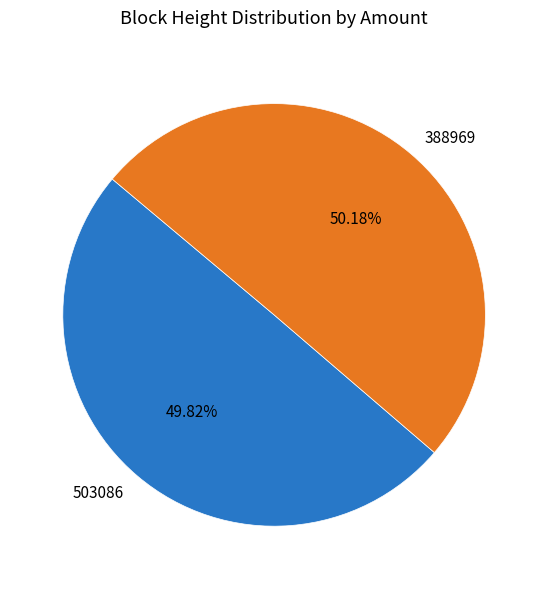

Is the sum of 388969 and 503086 greater than half?

Yes